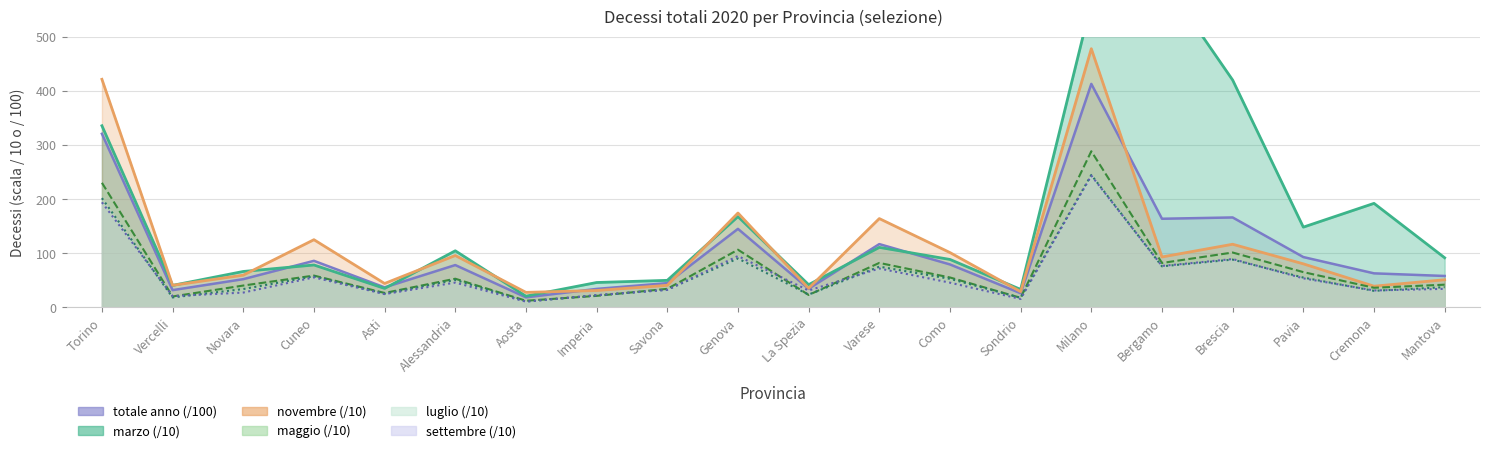

What is the sum of the totale anno values at Asti and Alessandria?

115.0